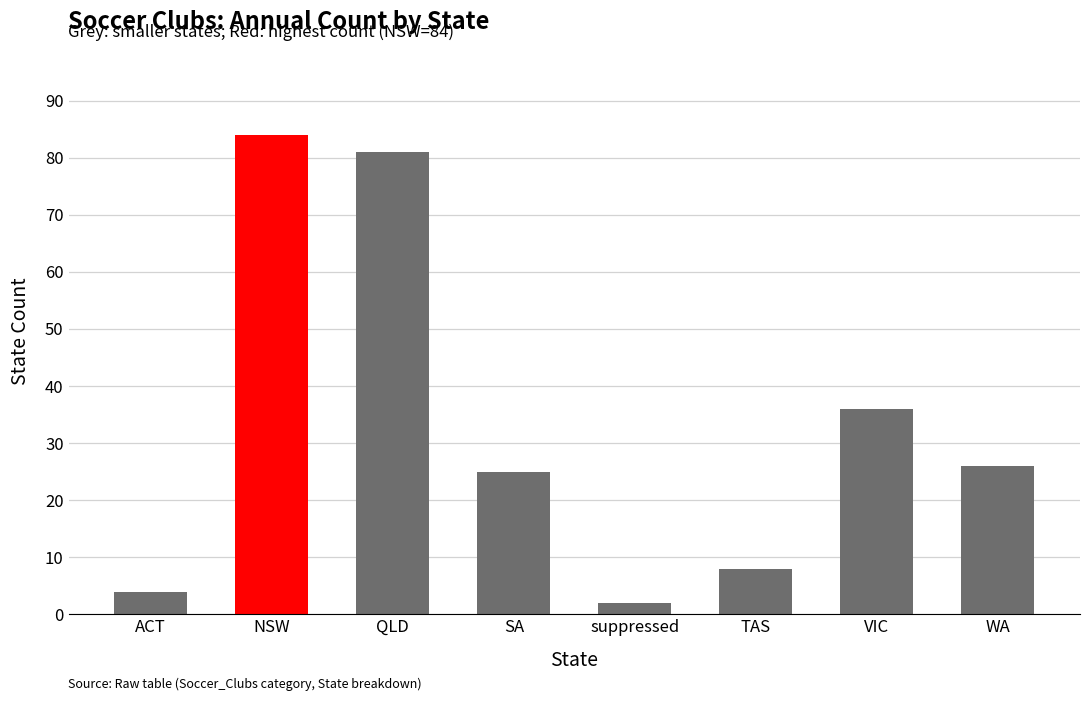

Are the bars horizontal?

No